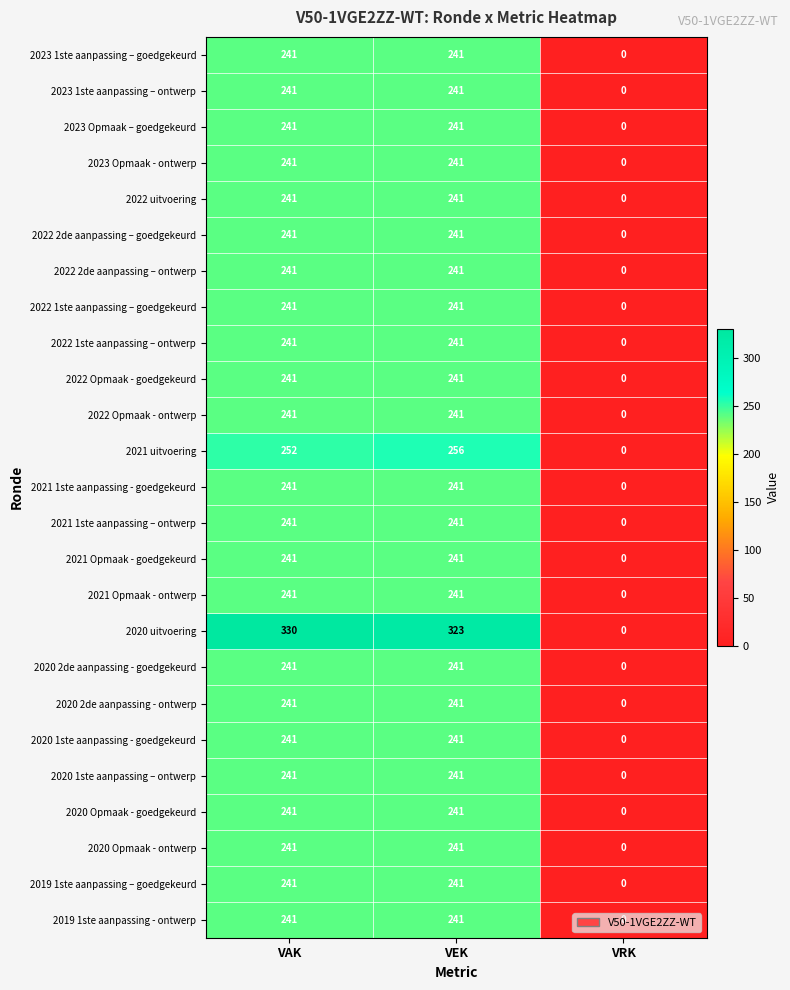

The 2020 Opmaak - goedgekeurd series shows 391 at VEK. True or false?

False